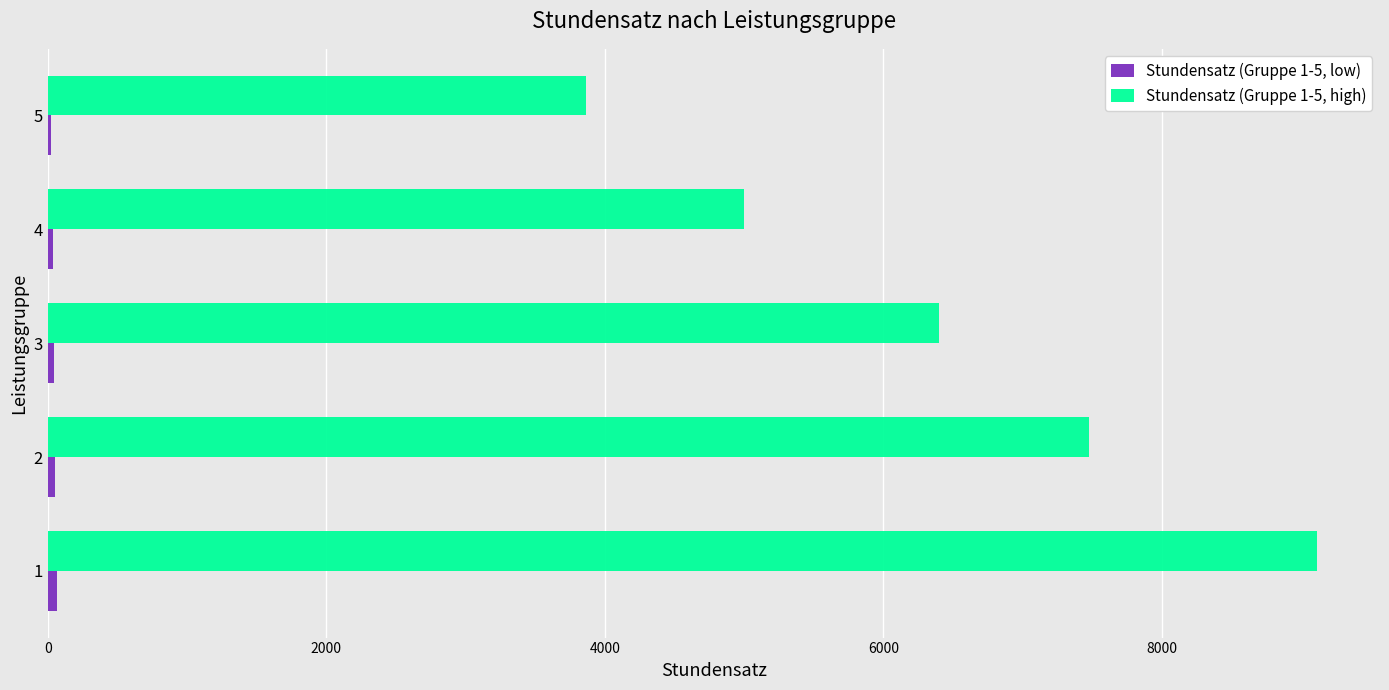

The value of Stundensatz (Gruppe 1-5, high) at 3 is 8597. True or false?

False